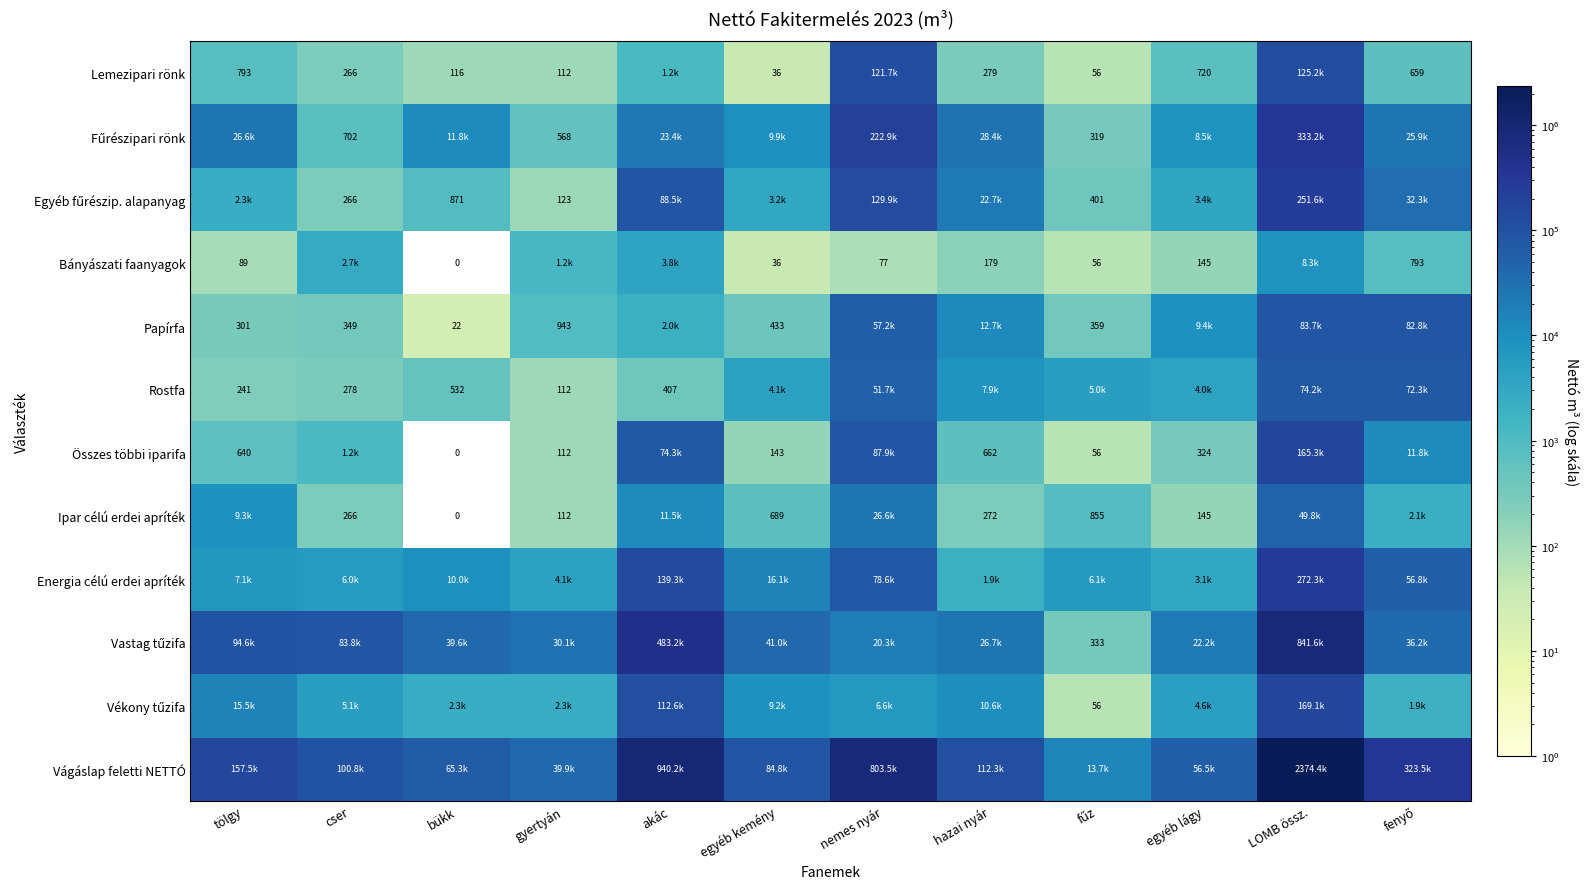

Which series has the largest range (max minus min)?

Vágáslap feletti NETTÓ